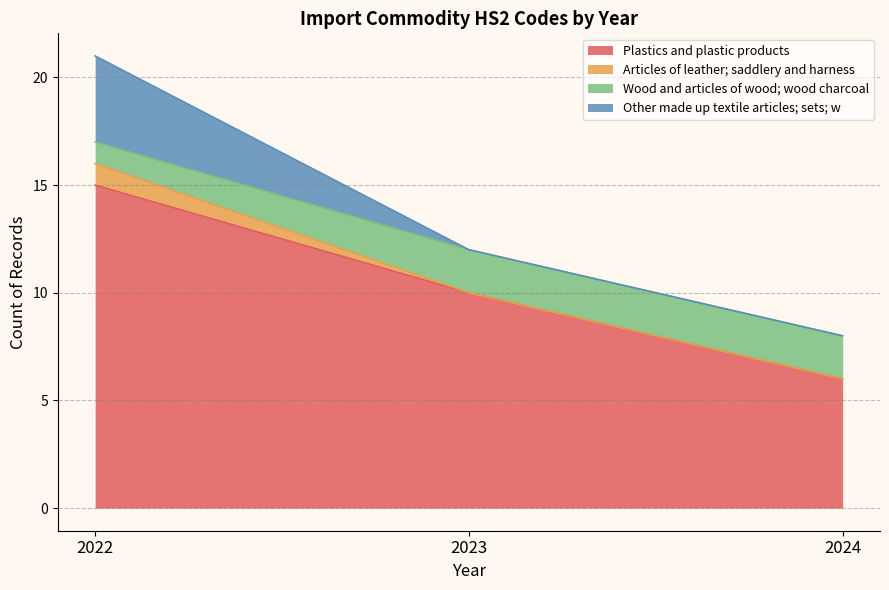

Which series has the widest spread of values?

Plastics and plastic products